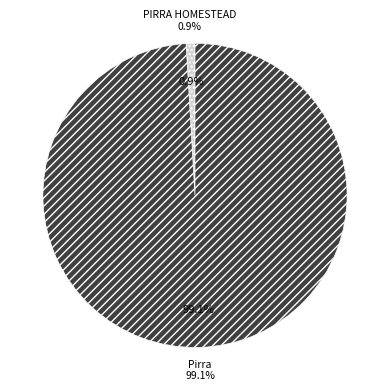

Between PIRRA HOMESTEAD and Pirra, which is larger?

Pirra